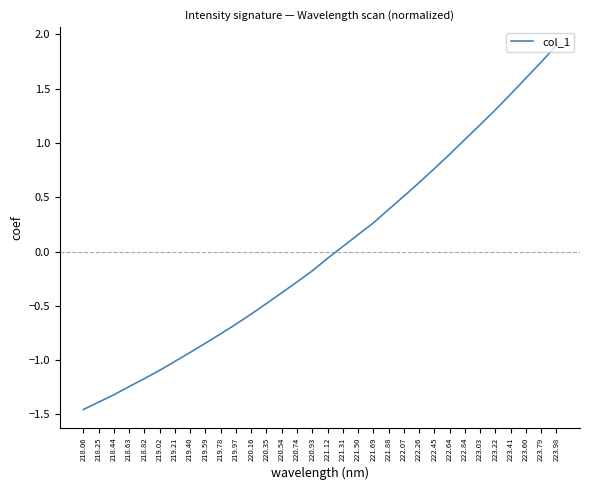

Is it true that the value at 218.25 is -2.5?

False